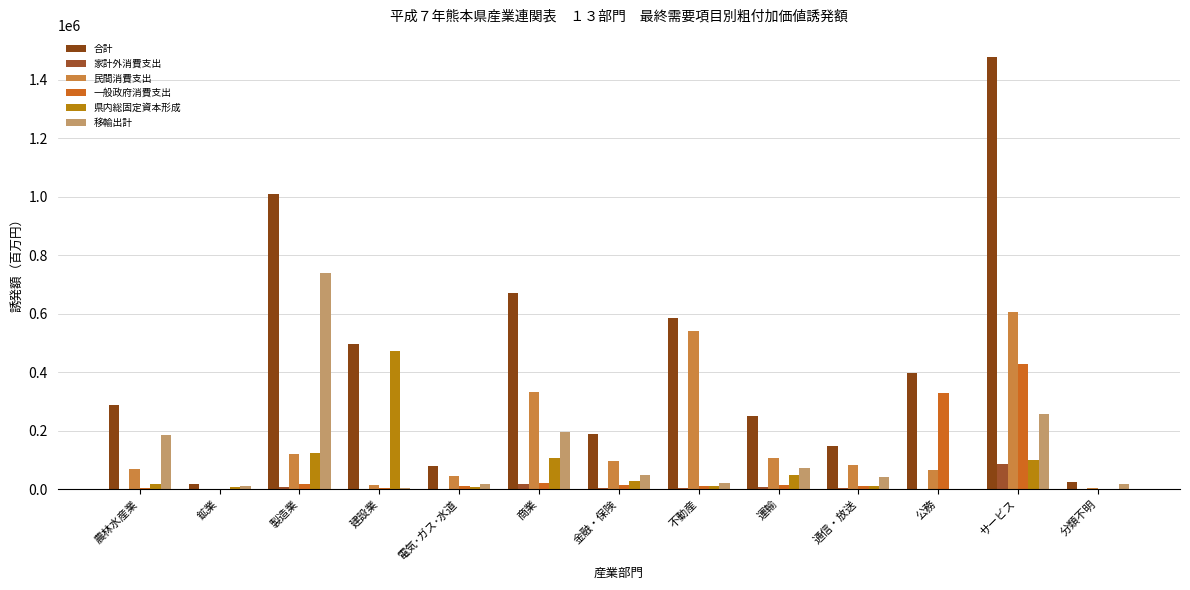

How many data points does each series have?

13